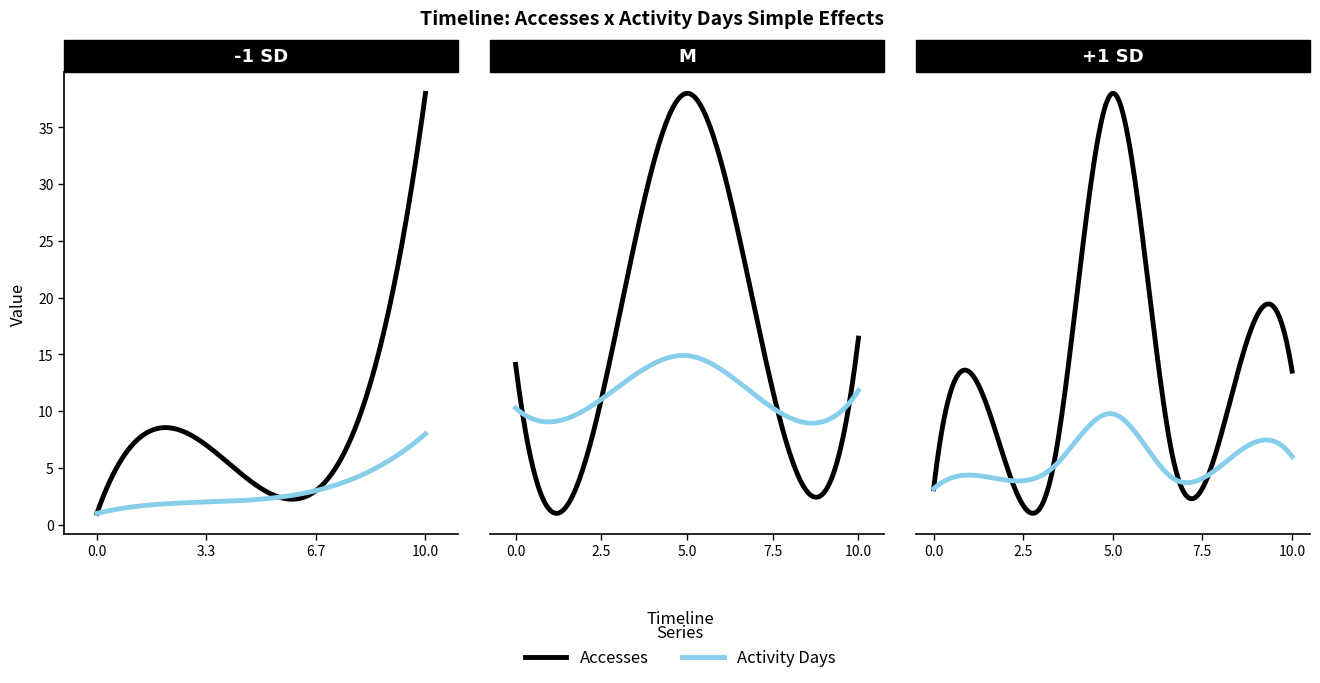

Which series has the widest spread of values?

Accesses